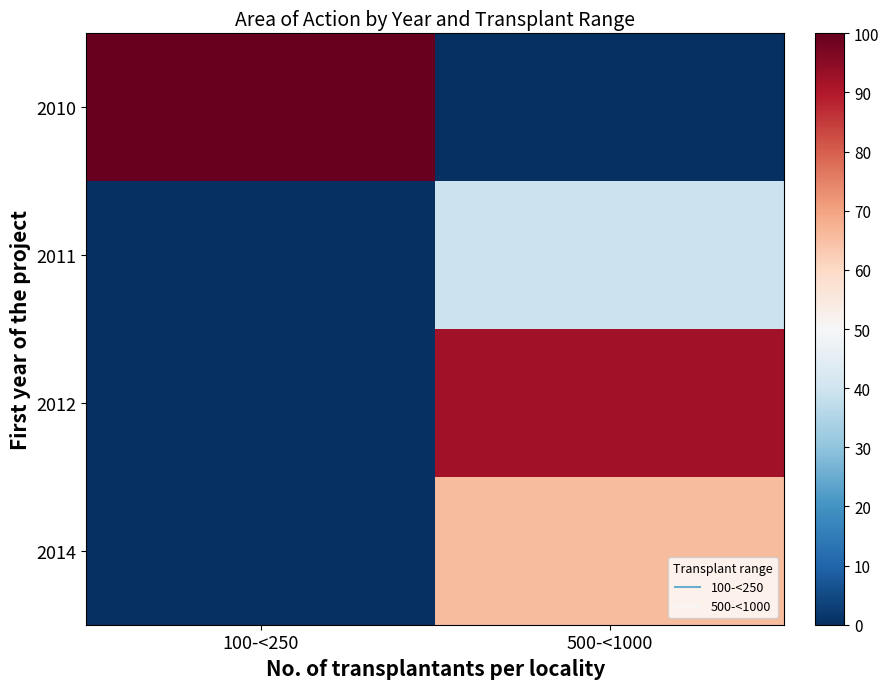

Which has a higher value, 100-<250 or 500-<1000?

100-<250